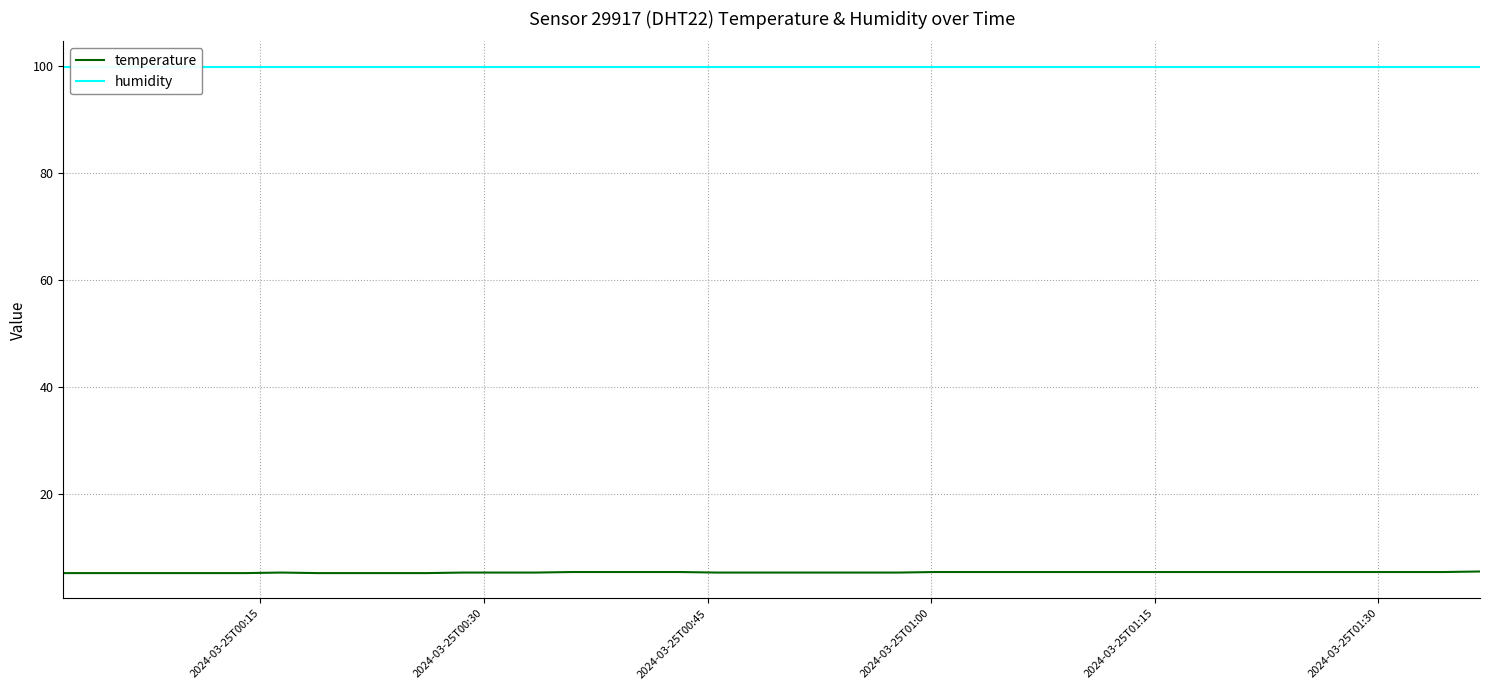

What is the minimum value for temperature?

5.1